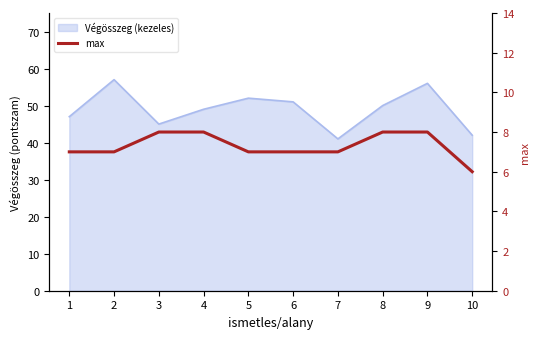

The value at 1 is 10. True or false?

False